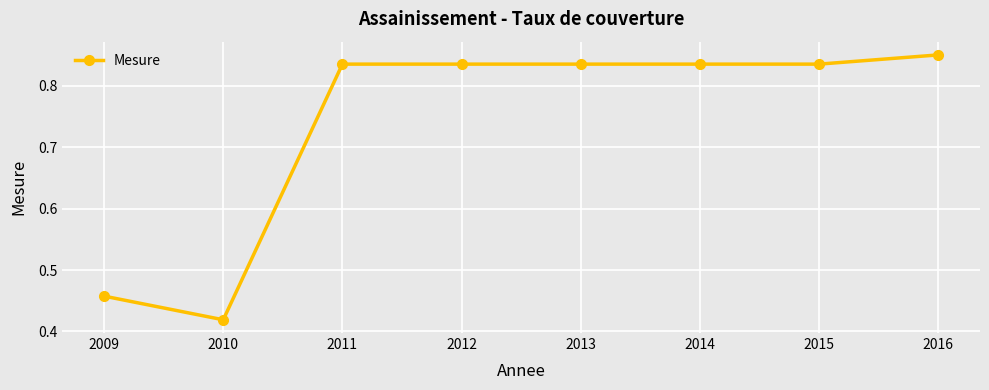

Is it true that the value at 2015 is 1.1?

False